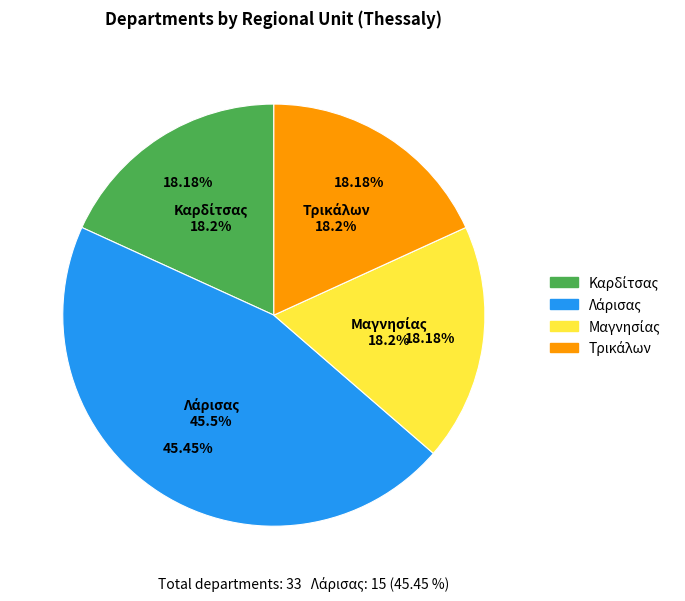

Rank the categories by value from highest to lowest.

Λάρισας, Καρδίτσας, Μαγνησίας, Τρικάλων